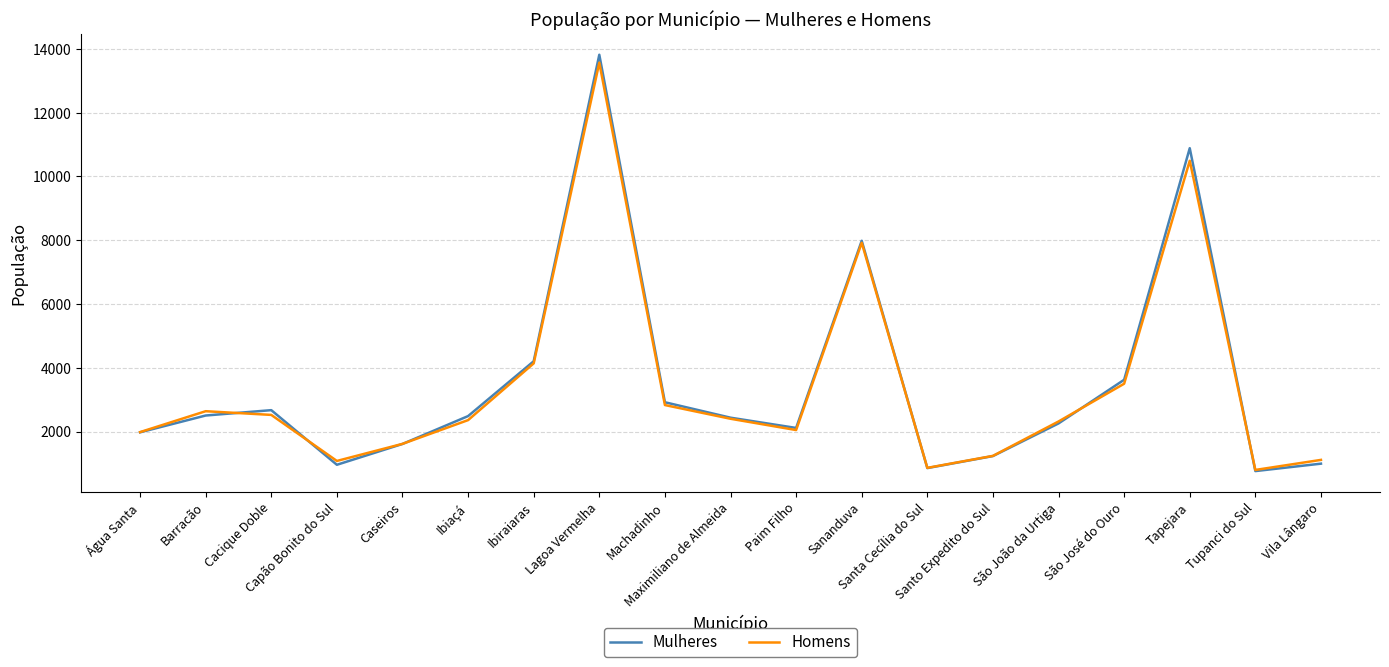

True or false: Mulheres has more than 0 points higher than both neighbors.

True